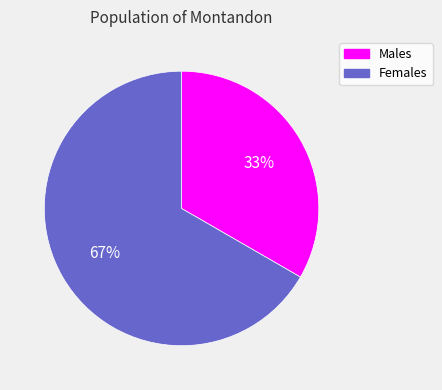

To the nearest percent, what is the average slice percentage?

50%